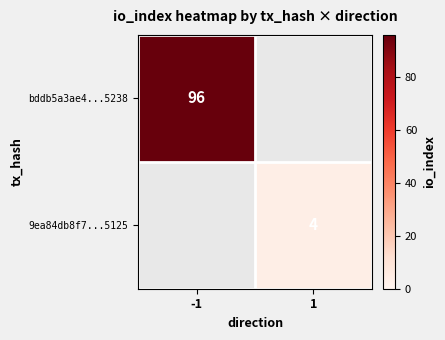

The 9ea84db8f7...5125 series shows 1 at 1. True or false?

False